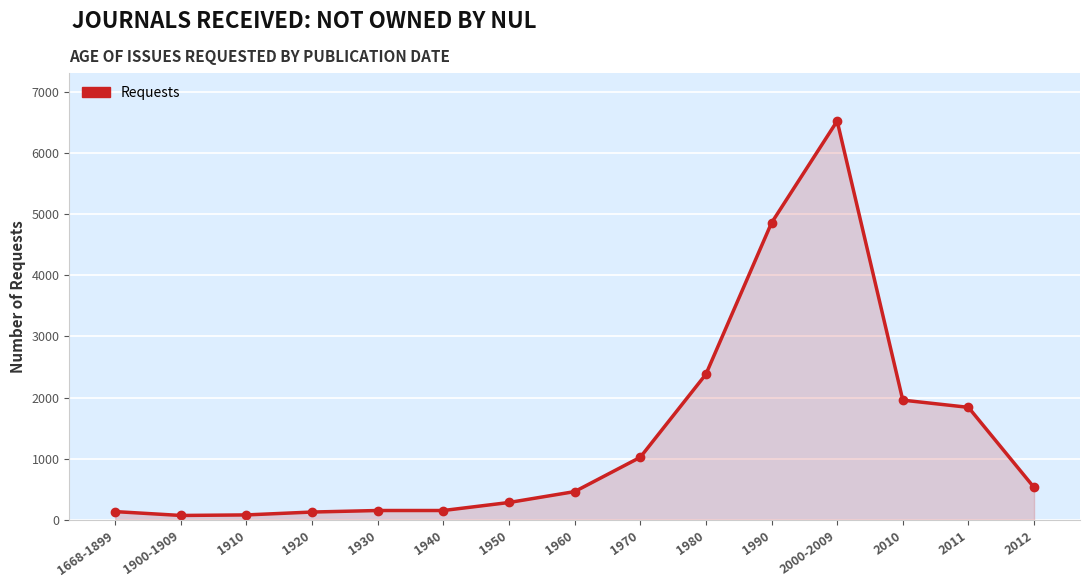

Is it true that the value at 1980 is 2382?

True